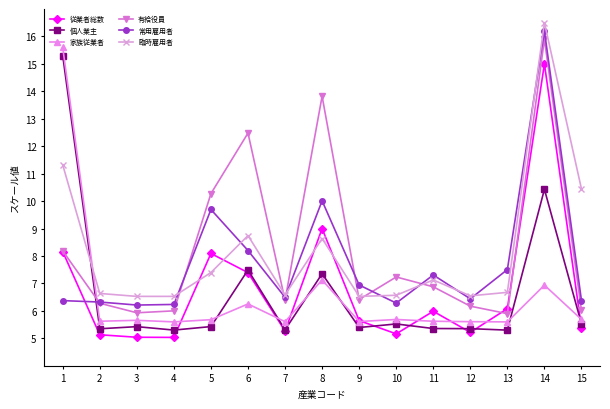

What is the lowest value of the 有給役員 series?

5.9